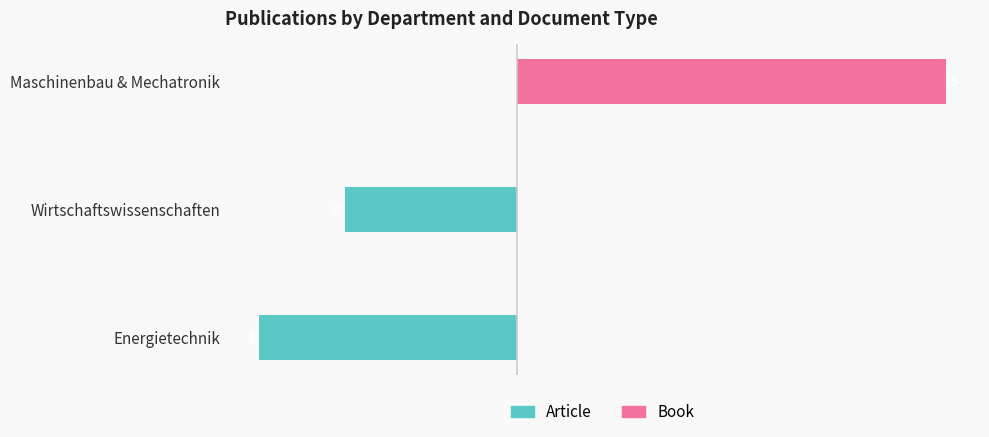

Rank the series by their average value, from lowest to highest.

Article, Book